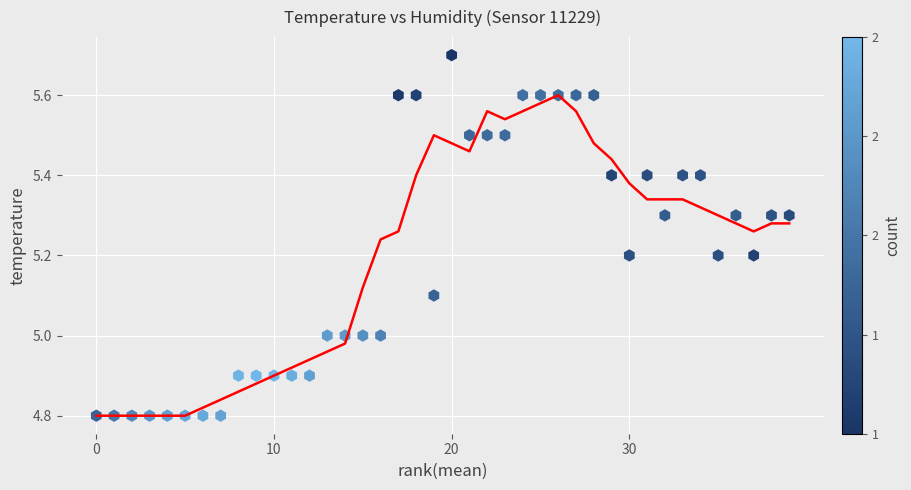

What is the range of X values (max minus min)?

39.0